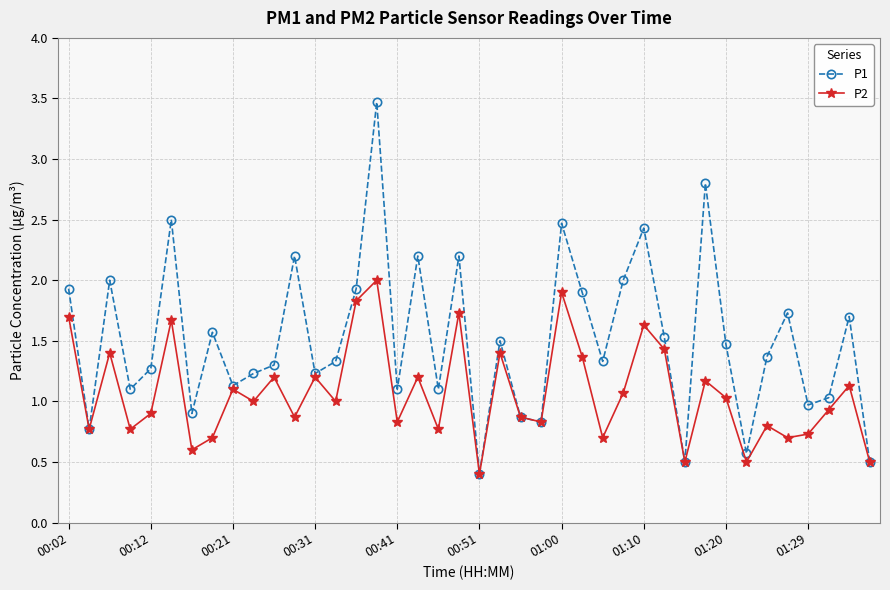

Which series has the largest total across all categories?

P1